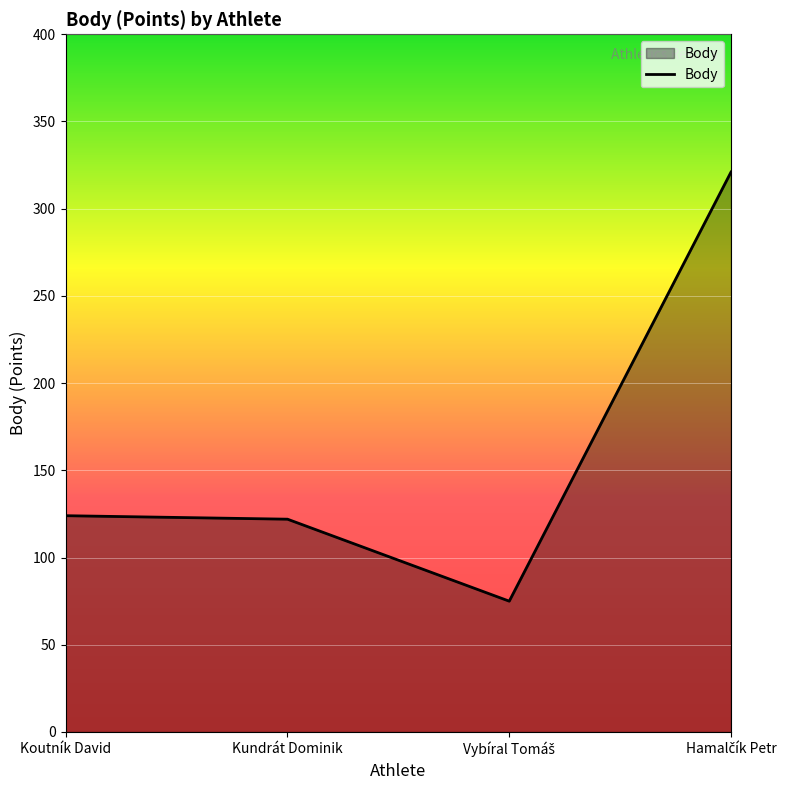

How many series are shown in this chart?

1